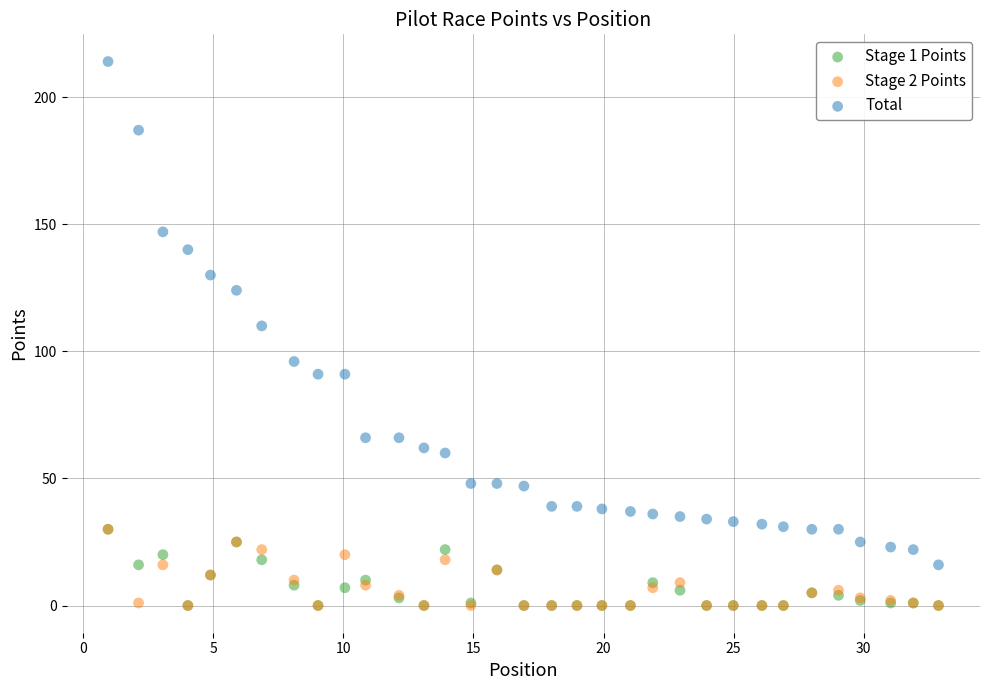

Across all series, what Y value is closest to 107?

110